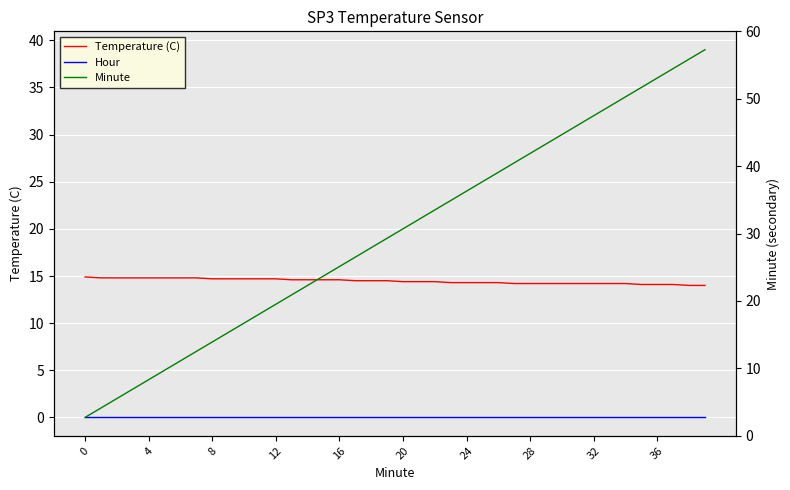

Between 24 and 16, which is larger?

16